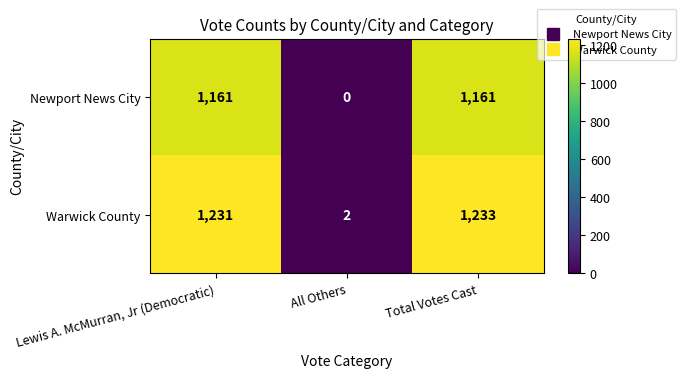

Read the Warwick County value at Total Votes Cast.

1233